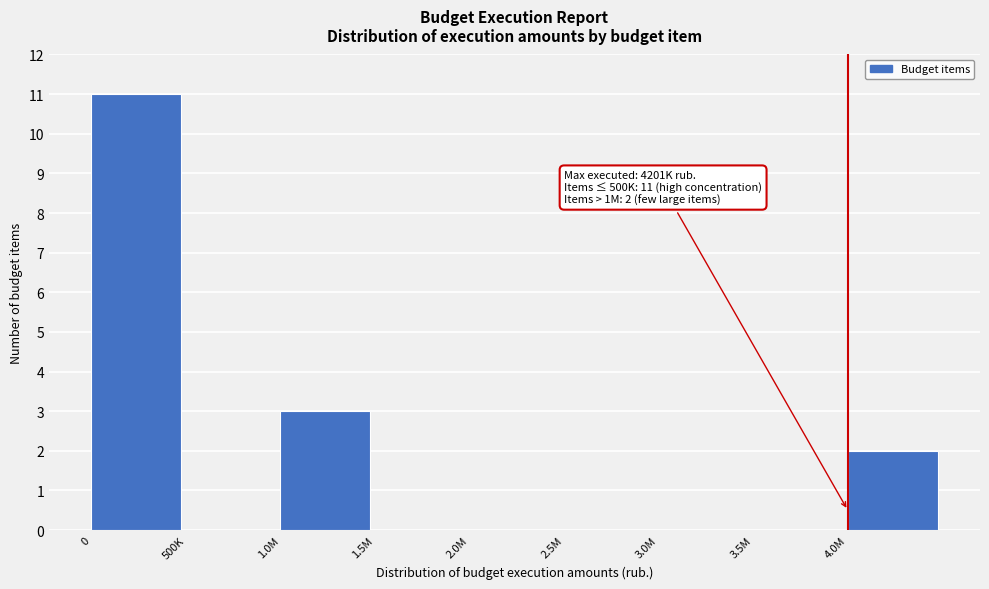

Reading left to right, extract all data points from this chart.

0=11	500K=0	1.0M=3	1.5M=0	2.0M=0	2.5M=0	3.0M=0	3.5M=0	4.0M=2